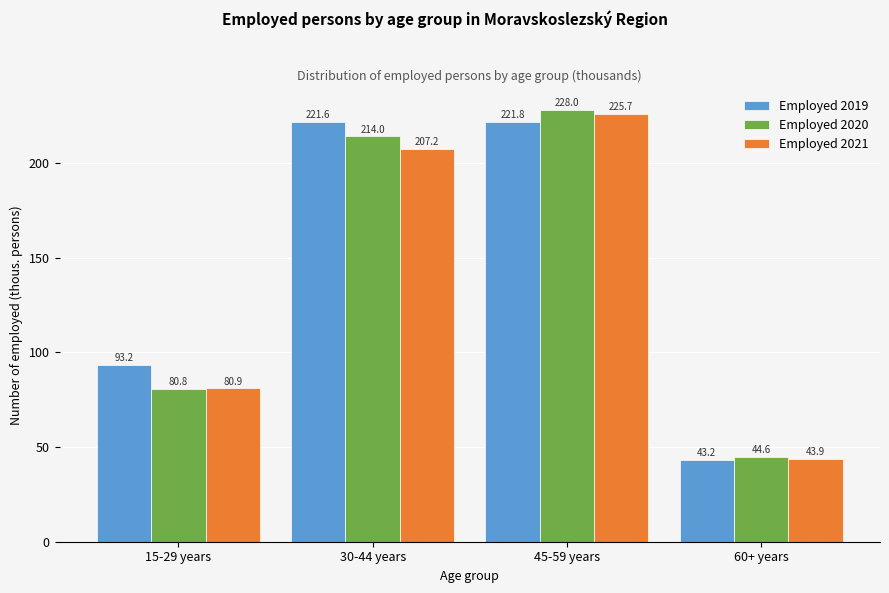

Reading right to left, list all the values displayed in this chart.

Employed 2019: 60+ years=43.2	45-59 years=221.8	30-44 years=221.6	15-29 years=93.2
Employed 2020: 60+ years=44.6	45-59 years=228.0	30-44 years=214.0	15-29 years=80.8
Employed 2021: 60+ years=43.9	45-59 years=225.7	30-44 years=207.2	15-29 years=80.9